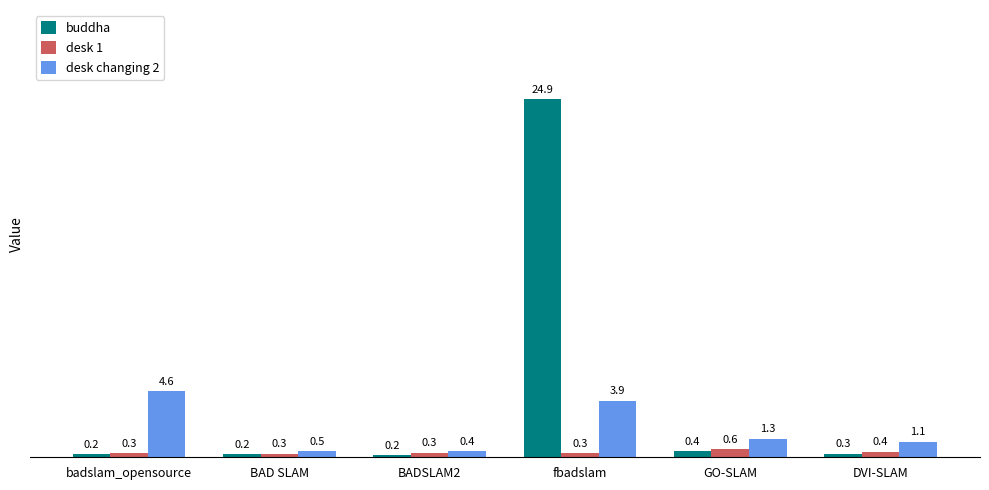

Rank the series by their maximum value, from highest to lowest.

buddha, desk changing 2, desk 1